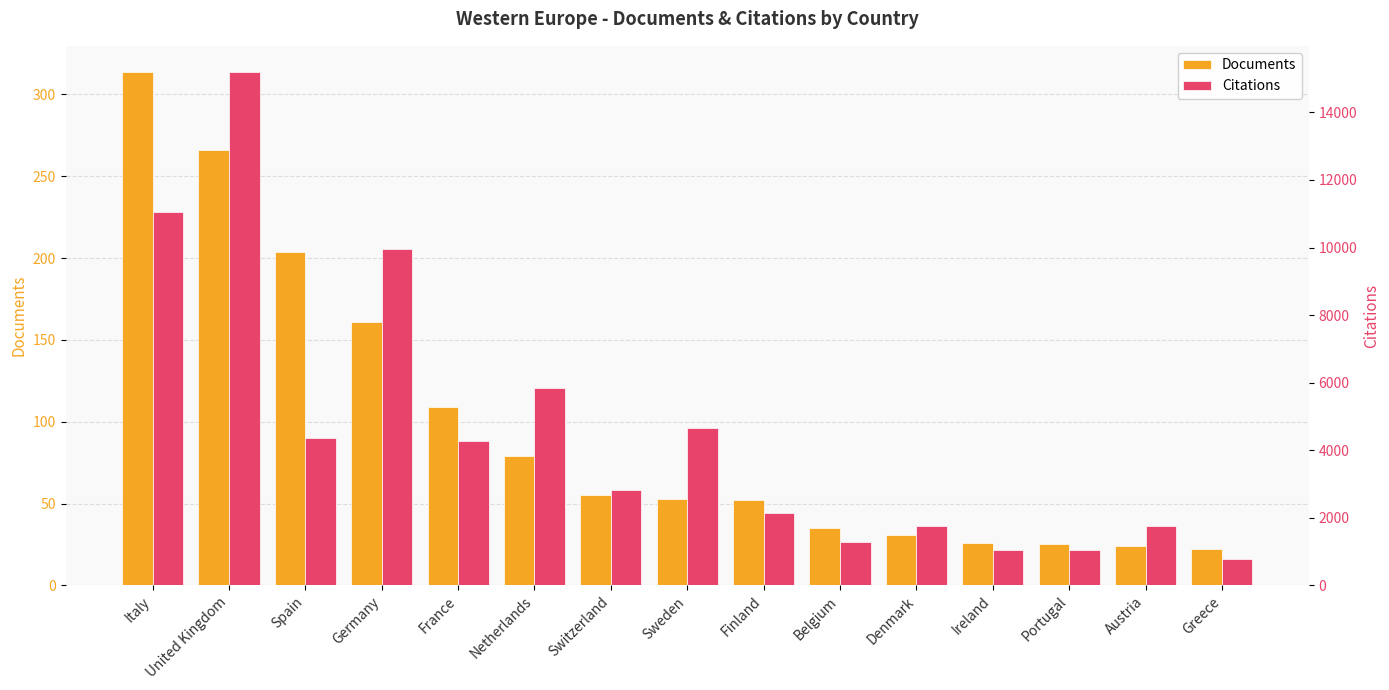

How many data points does each series have?

15